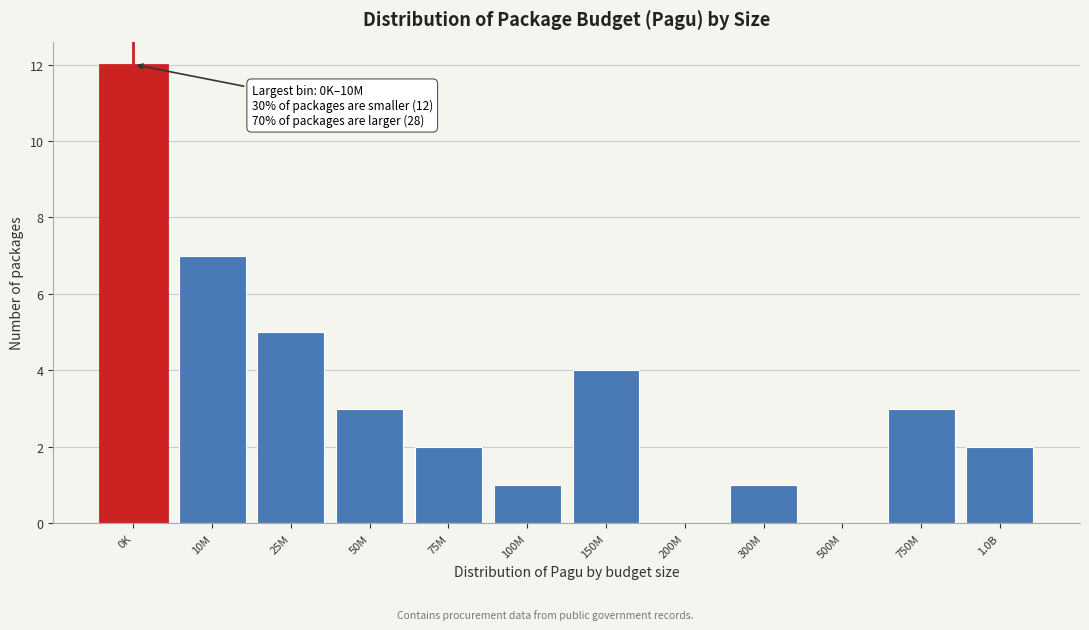

Reading left to right, what are all the values shown in this chart?

0K=12	10M=7	25M=5	50M=3	75M=2	100M=1	150M=4	200M=0	300M=1	500M=0	750M=3	1.0B=2